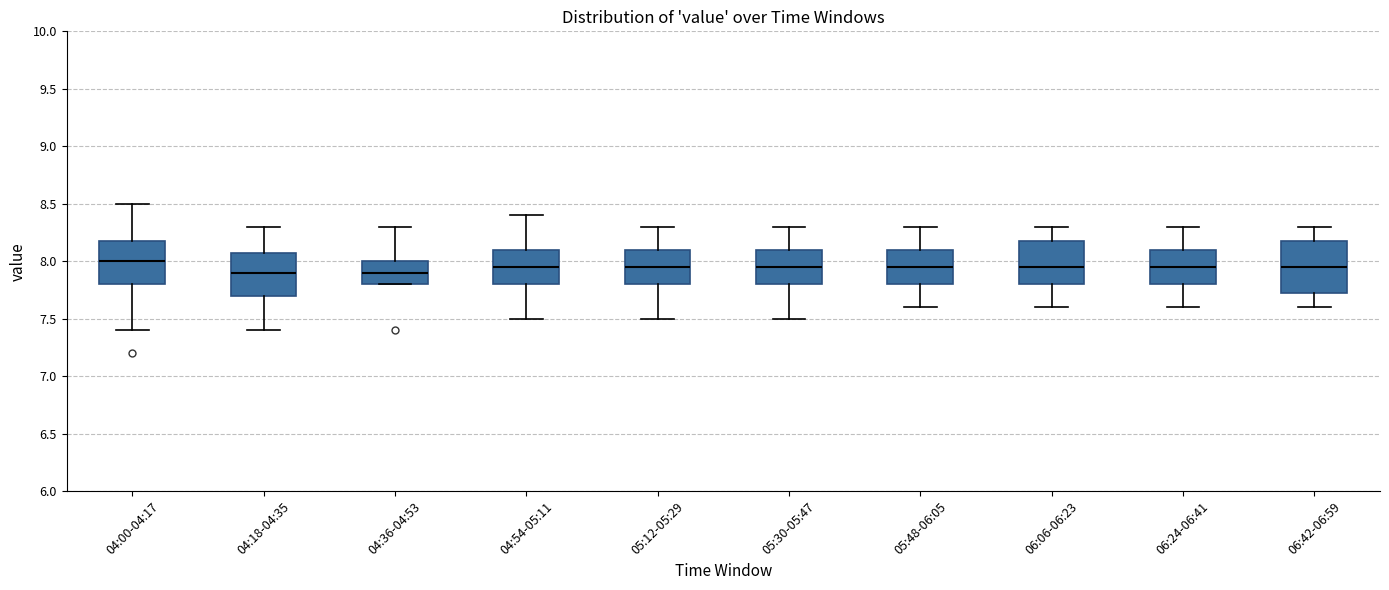

Where is the lower edge of the box for 04:00-04:17 on the y-axis? The values are not printed on the chart, so give them approximately, as read against the axis.

7.80